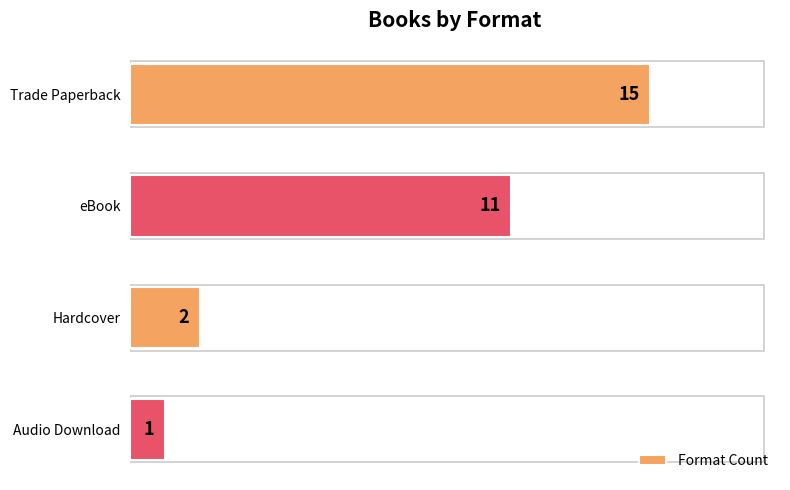

Reading top to bottom, transcribe all the data shown in this chart.

15	11	2	1